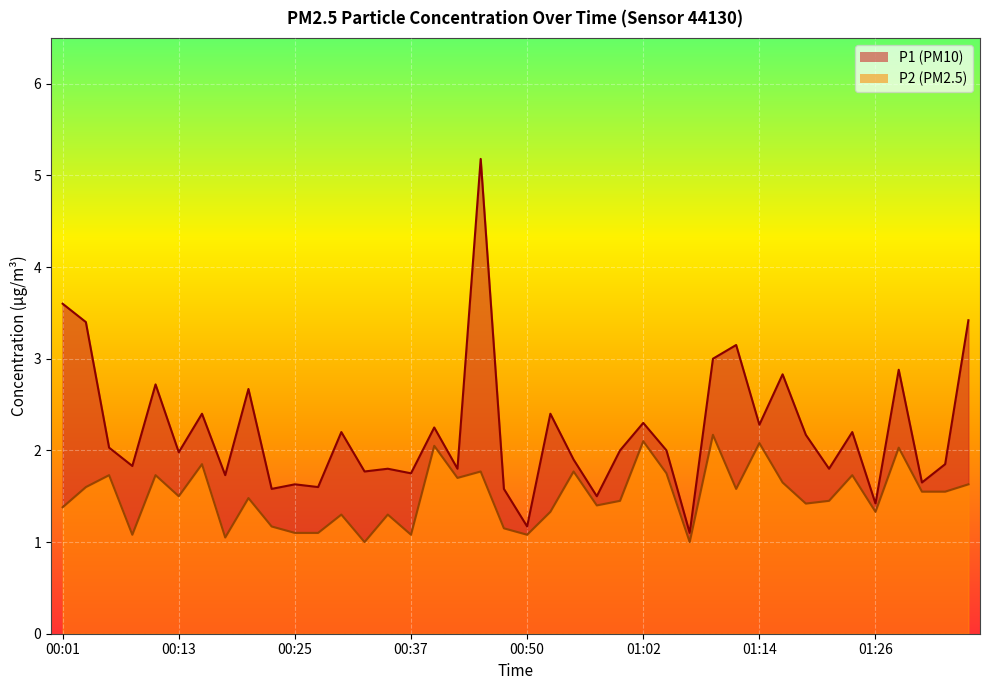

True or false: P1 and P2 intersect in this chart.

False